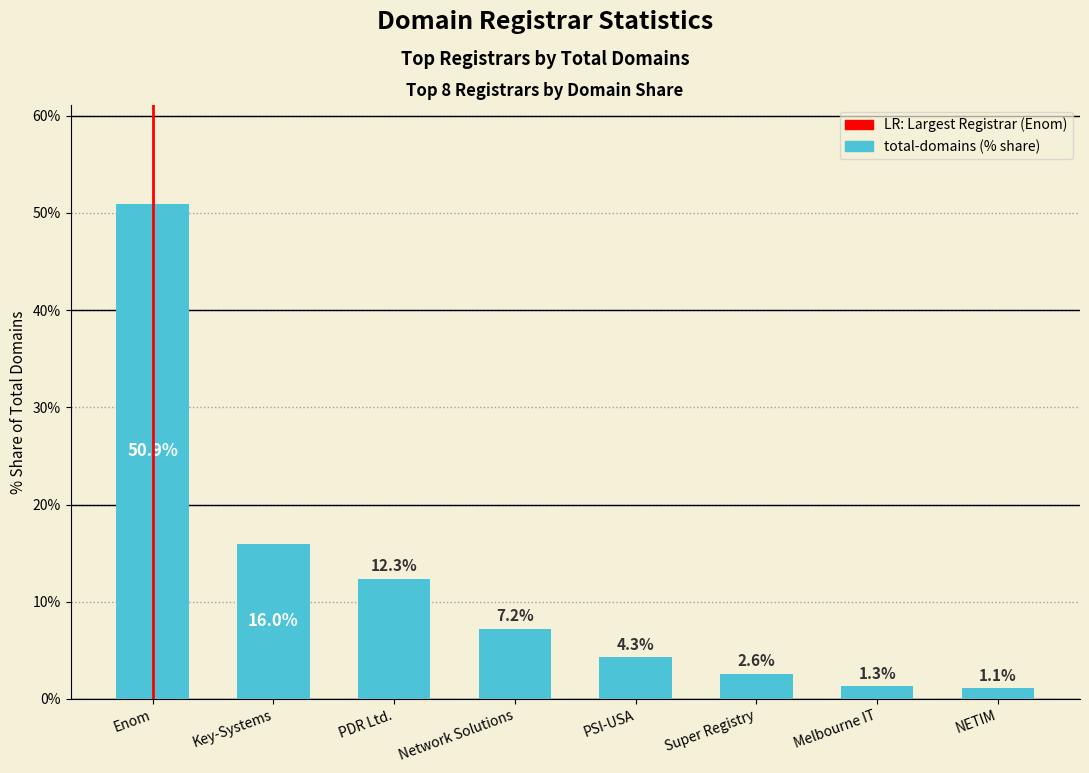

What is the change in value from Key-Systems to PSI-USA?

-11.7